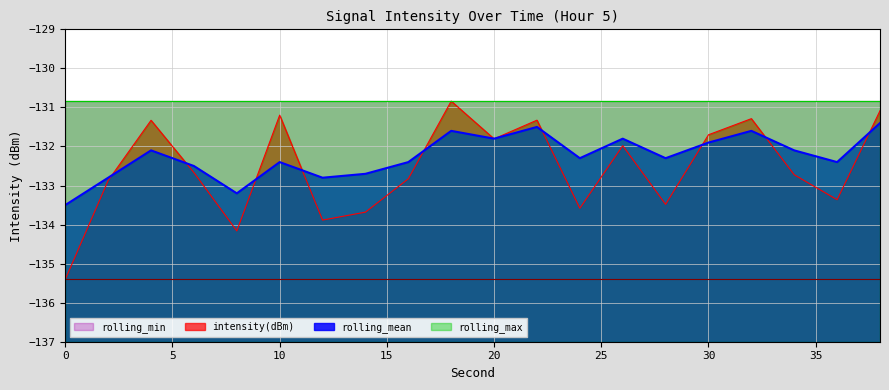

Is the value of intensity(dBm) at 38 greater than the value of rolling_mean at 26?

Yes